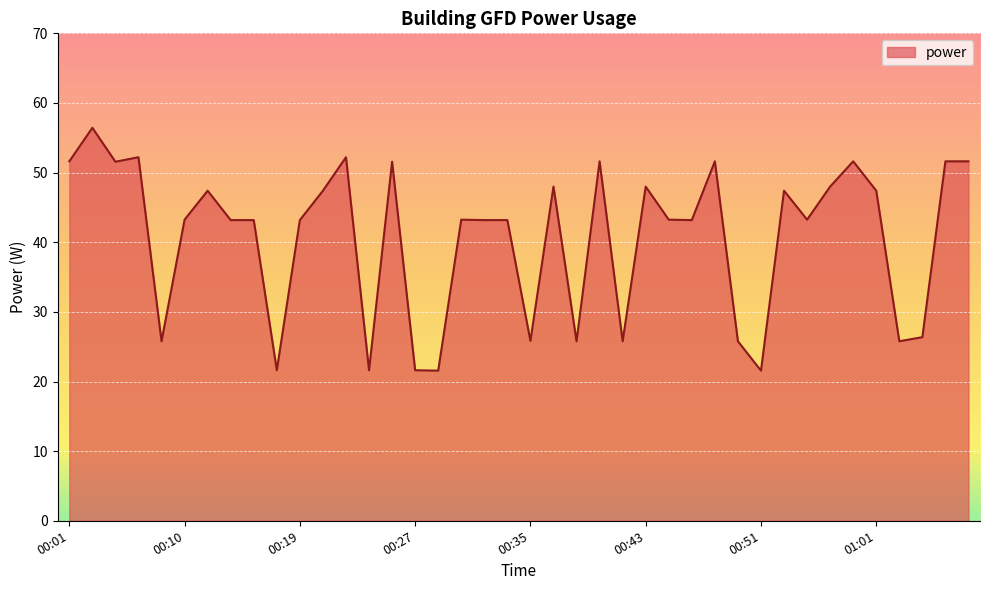

What is the difference between the maximum and minimum values?

34.9